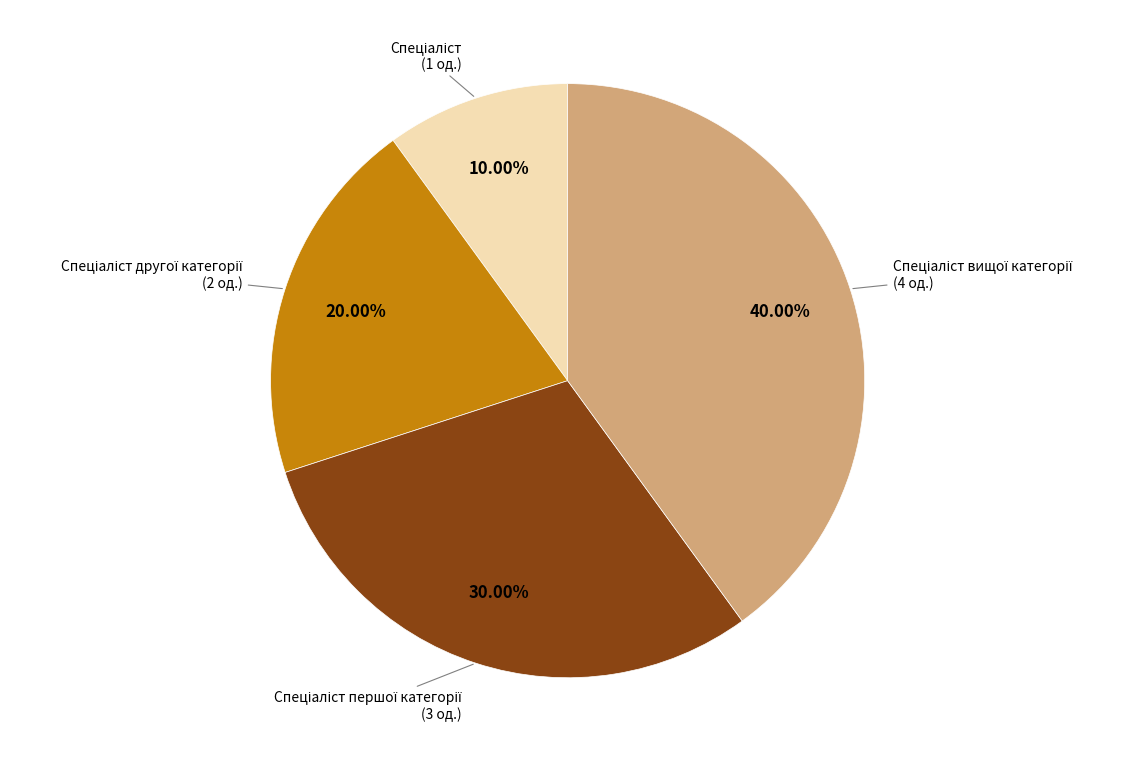

Does any single category account for the majority?

No